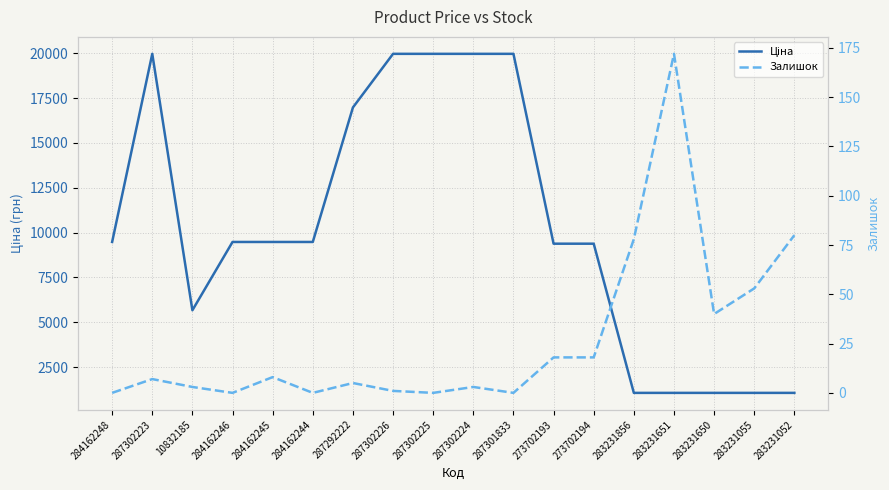

At which category is the sum across all series the highest?

287302223